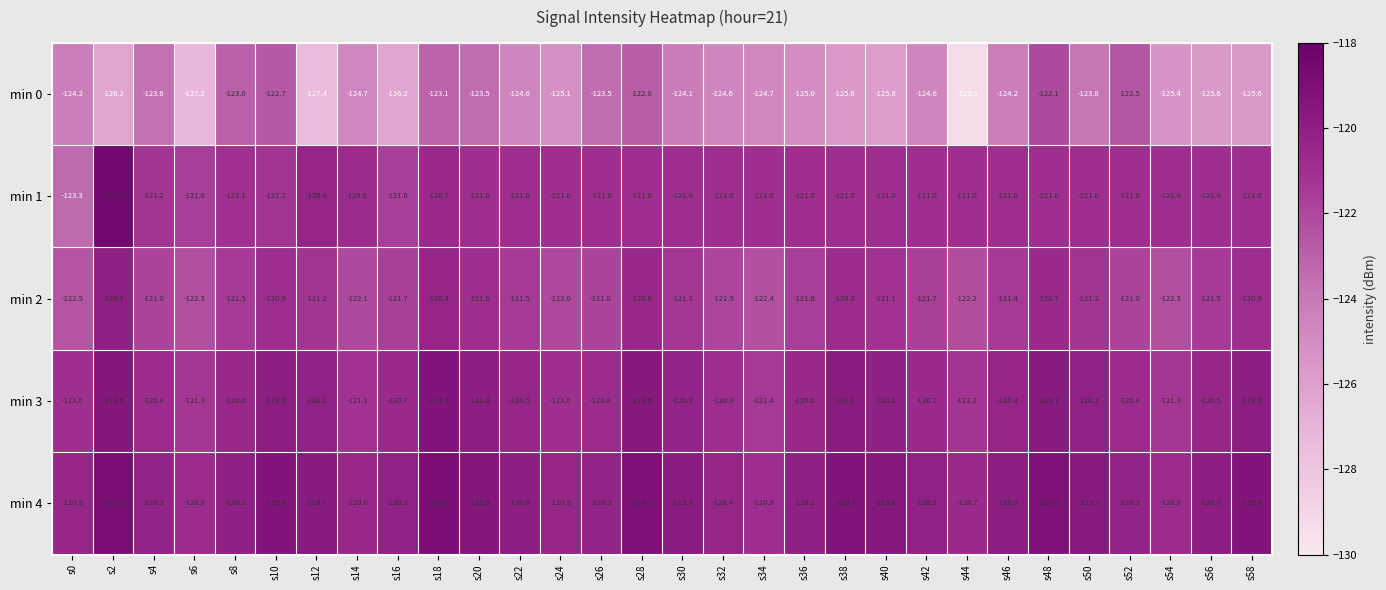

Which series changed the most between s24 and s52?

min 0